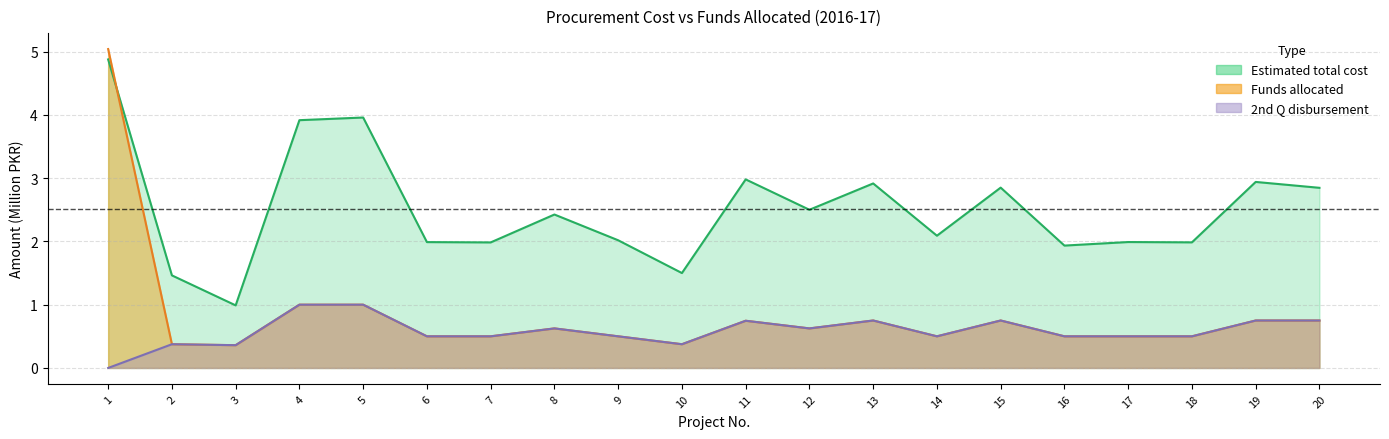

What is the difference between the second highest and minimum values in the Estimated total cost series?

3.0